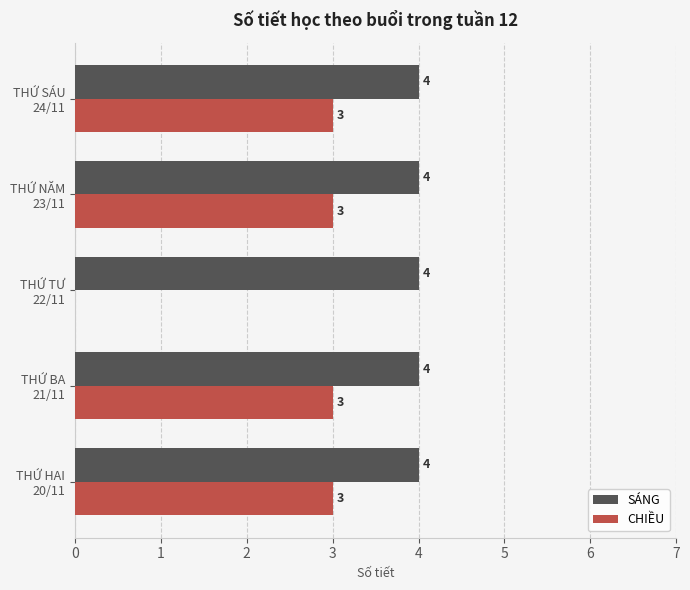

Which series has the largest total across all categories?

SÁNG